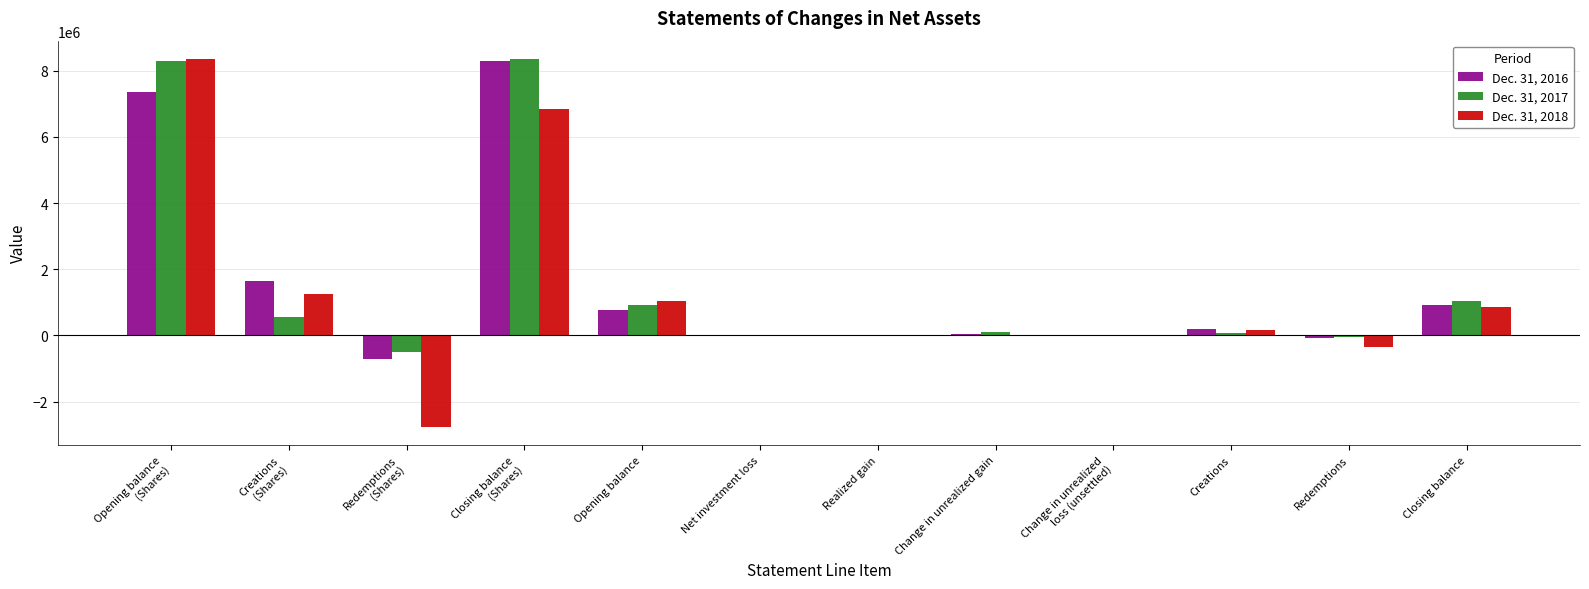

Is the value of Dec. 31, 2018 at Realized gain greater than the value of Dec. 31, 2016 at Closing balance?

No